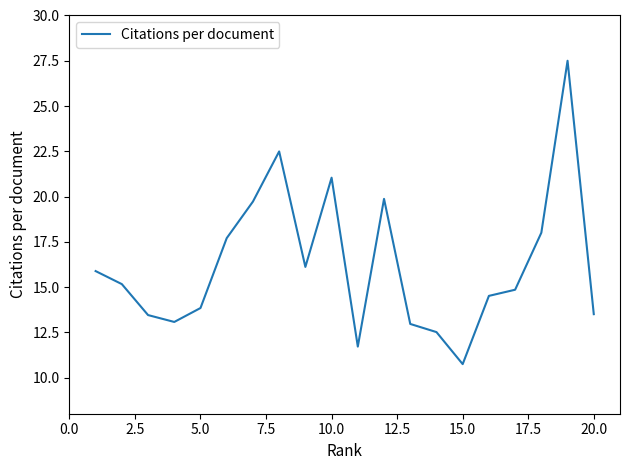

Count the number of values greater than 15.

10